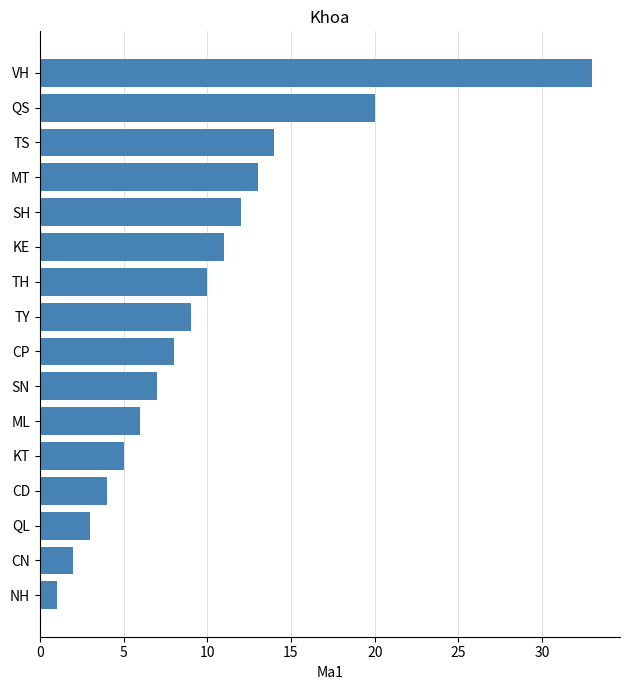

Rank the categories by value from lowest to highest.

NH, CN, QL, CD, KT, ML, SN, CP, TY, TH, KE, SH, MT, TS, QS, VH